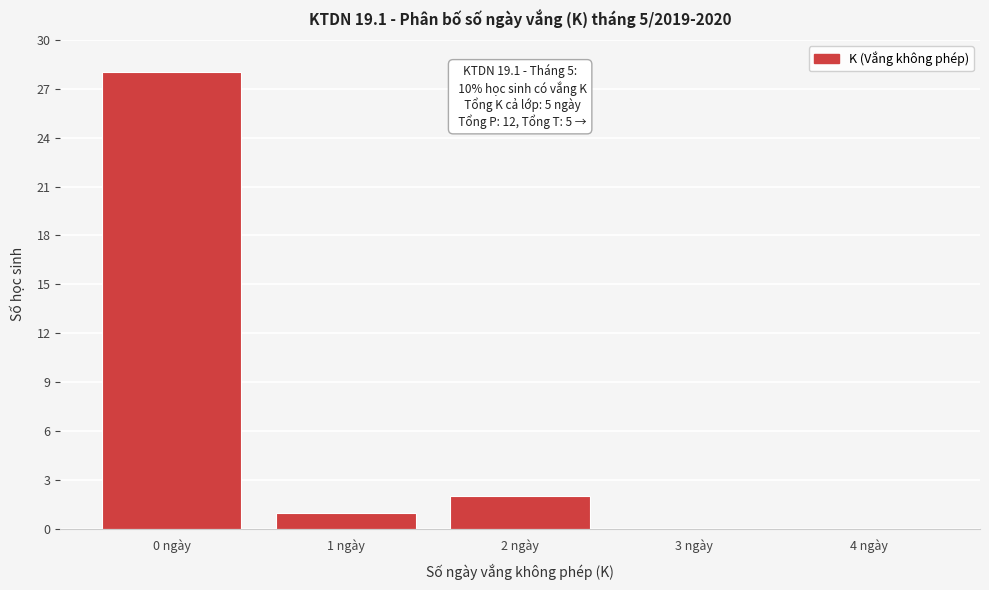

Reading left to right, what are all the values shown in this chart?

0 ngày=28	1 ngày=1	2 ngày=2	3 ngày=0	4 ngày=0